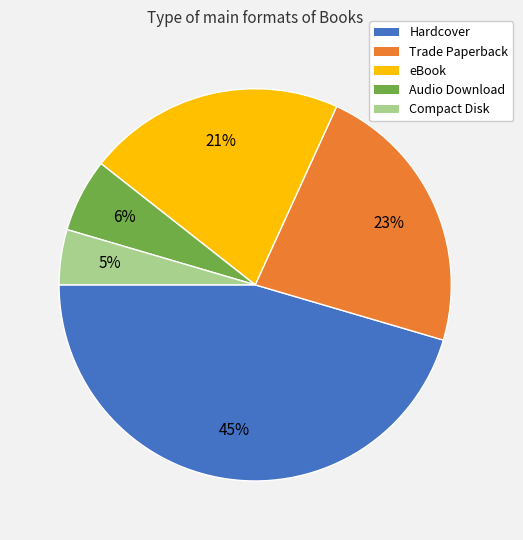

Is it true that Trade Paperback is 23% of the pie?

True